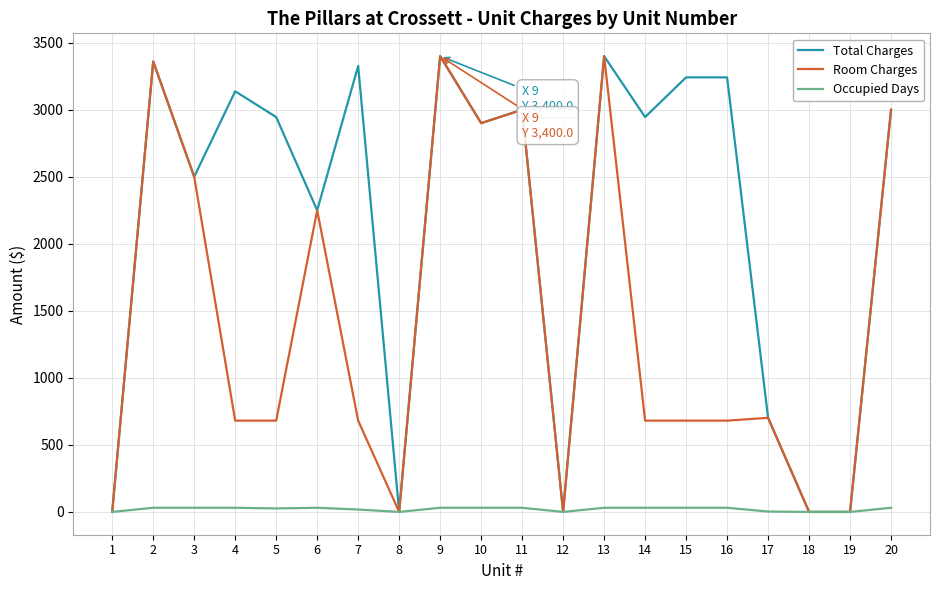

What is the total value across all series at 10?

5831.0